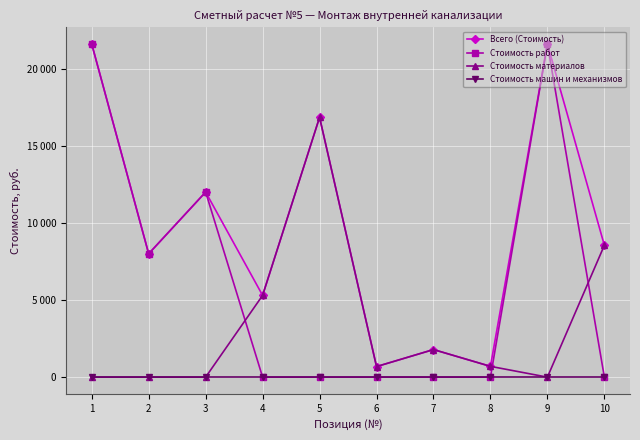

Is this an area chart (filled region under the line)?

No